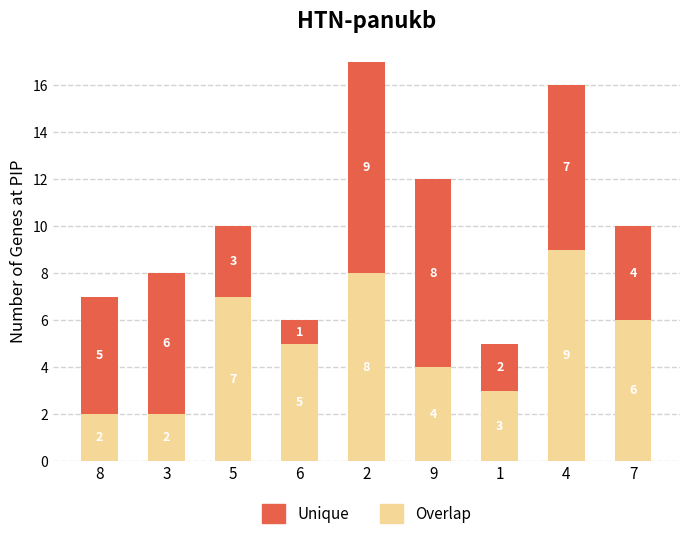

At which category is the sum across all series the highest?

2